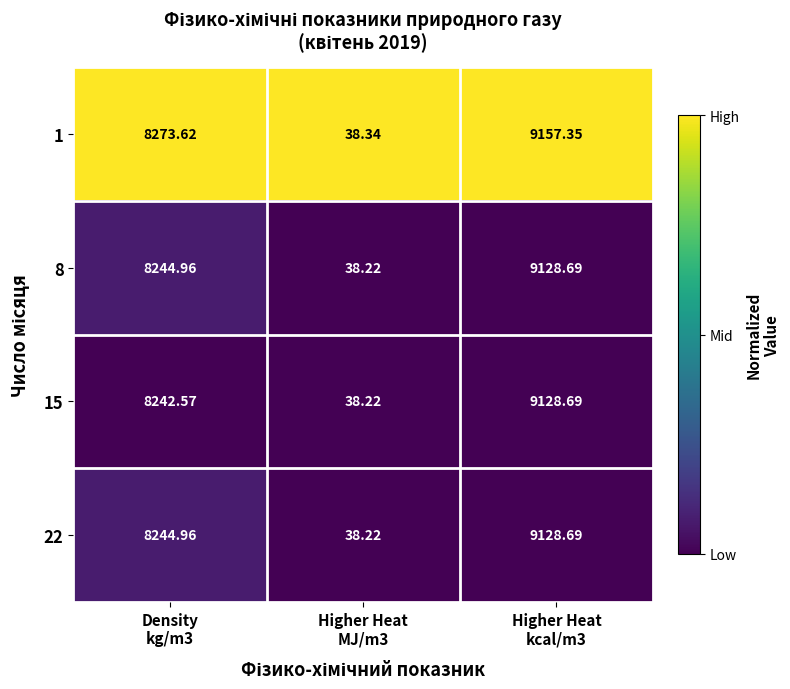

At Higher Heat MJ/m3, list the series in order from smallest to largest.

8, 15, 22, 1